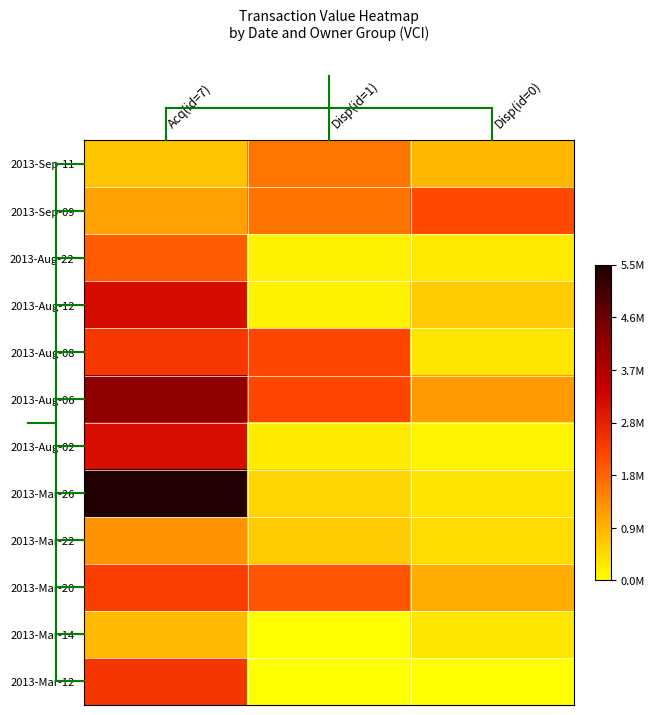

Reading right to left, transcribe all the data shown in this chart.

2013-Sep-11: Disp(id=0)=865060	Disp(id=1)=1638563	Acq(id=7)=724301
2013-Sep-09: Disp(id=0)=2169884	Disp(id=1)=1665541	Acq(id=7)=1154613
2013-Aug-22: Disp(id=0)=254164	Disp(id=1)=152254	Acq(id=7)=1948123
2013-Aug-12: Disp(id=0)=637108	Disp(id=1)=154283	Acq(id=7)=3099095
2013-Aug-08: Disp(id=0)=303169	Disp(id=1)=2180605	Acq(id=7)=2388510
2013-Aug-06: Disp(id=0)=1215000	Disp(id=1)=2209493	Acq(id=7)=4147836
2013-Aug-02: Disp(id=0)=134821	Disp(id=1)=253104	Acq(id=7)=3063117
2013-Mar-26: Disp(id=0)=328691	Disp(id=1)=519499	Acq(id=7)=5416291
2013-Mar-22: Disp(id=0)=449679	Disp(id=1)=636796	Acq(id=7)=1316211
2013-Mar-20: Disp(id=0)=994685	Disp(id=1)=1999115	Acq(id=7)=2315913
2013-Mar-14: Disp(id=0)=312100	Disp(id=1)=2755	Acq(id=7)=839354
2013-Mar-12: Disp(id=0)=0	Disp(id=1)=0	Acq(id=7)=2429277